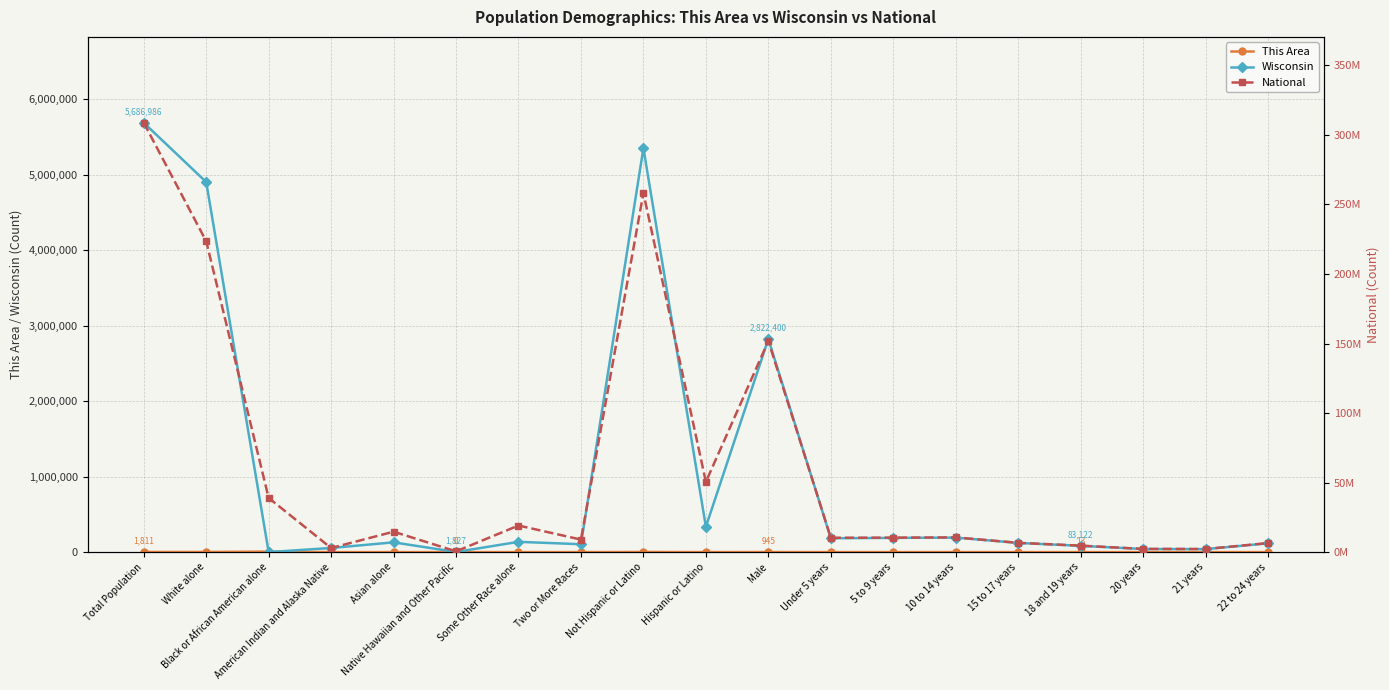

What are all the series names shown in the legend?

This Area, Wisconsin, National